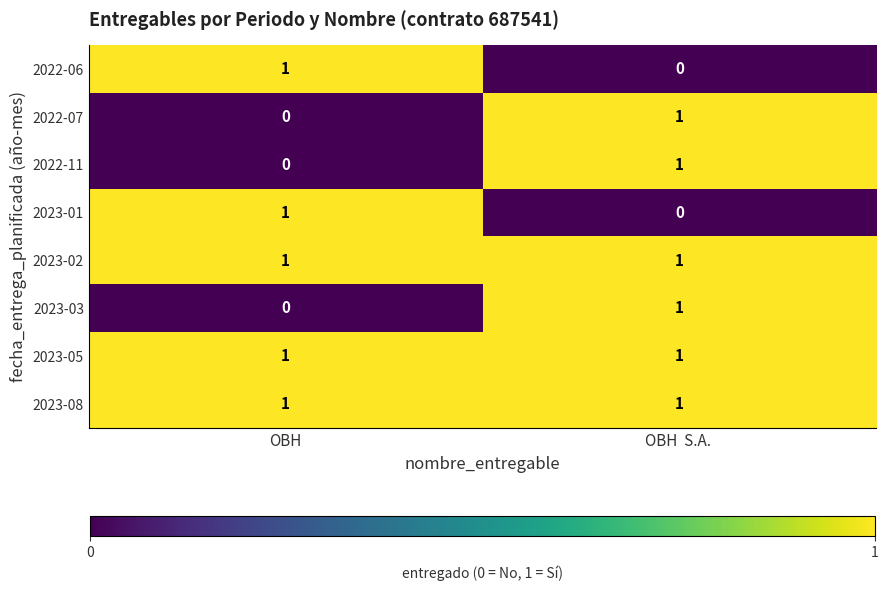

At which label is 2022-06 closest to 0?

OBH  S.A. 